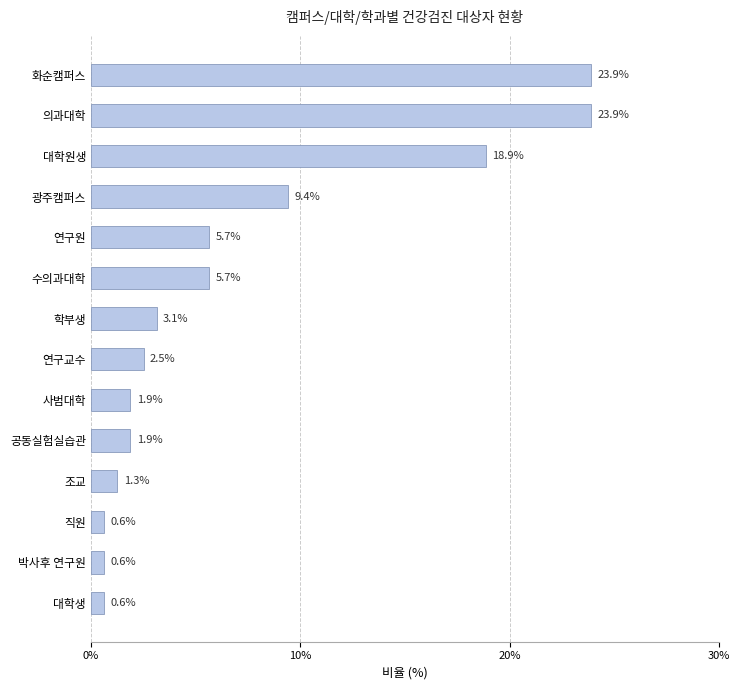

What is the minimum value shown in the chart?

0.6